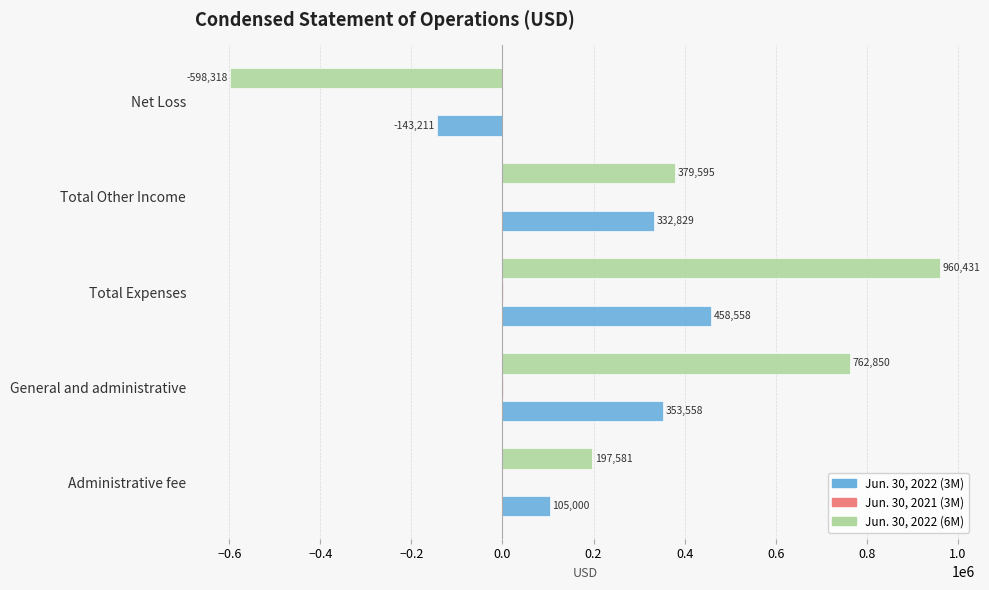

What is the sum of the Jun. 30, 2022 (3M) values at Total Other Income and General and administrative?

686387